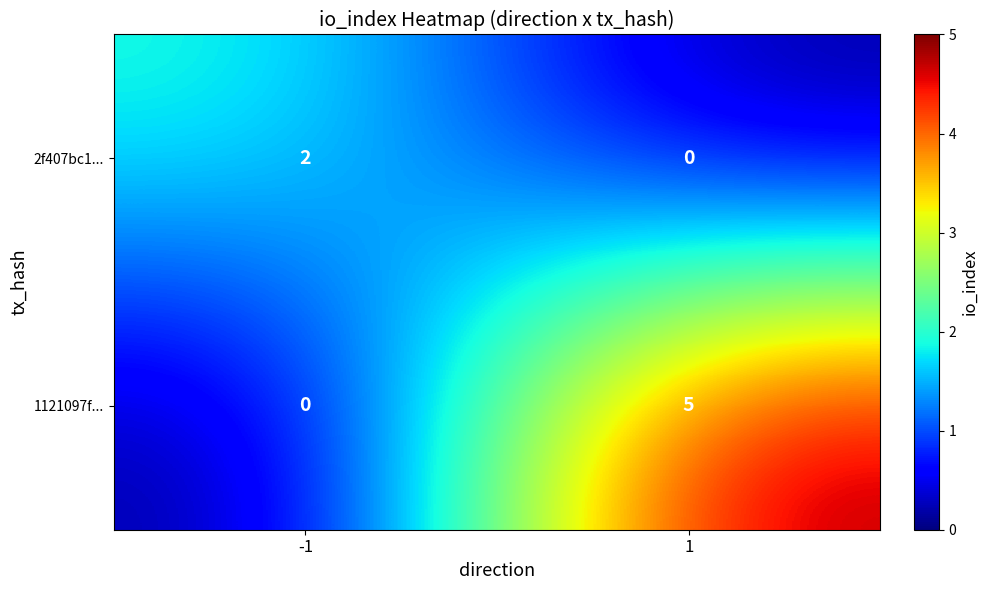

Which series has the largest total across all categories?

1121097f...